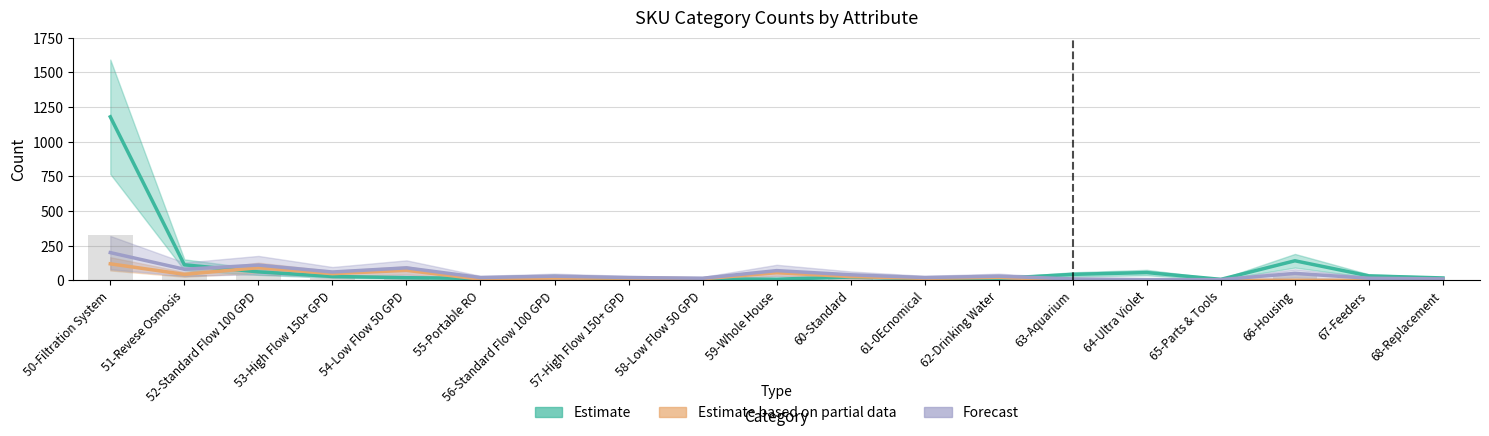

Between 64-Ultra Violet and 68-Replacement, which series saw the biggest shift?

Estimate